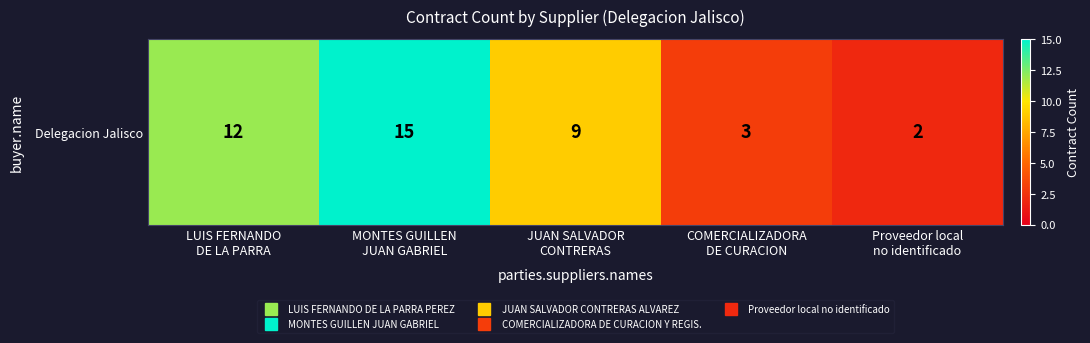

Which label corresponds to the smallest value in the chart?

Proveedor local
no identificado